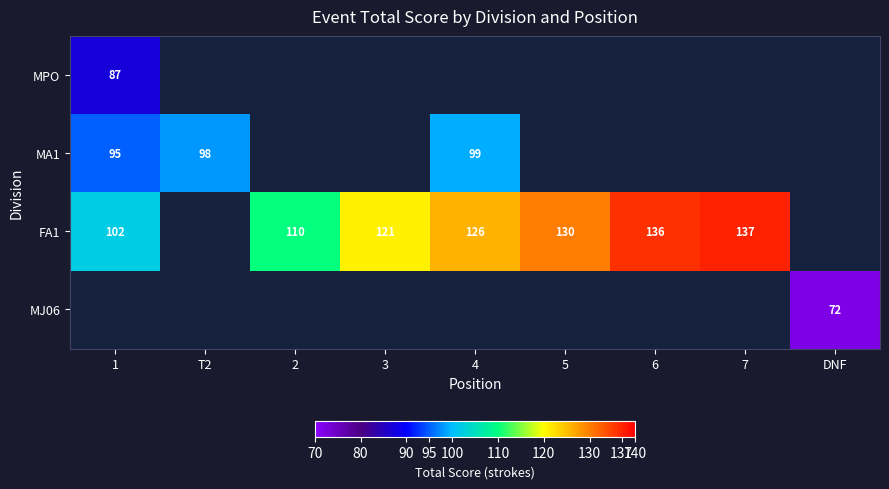

Is the value of MA1 at 1 greater than the value of MJ06 at DNF?

Yes